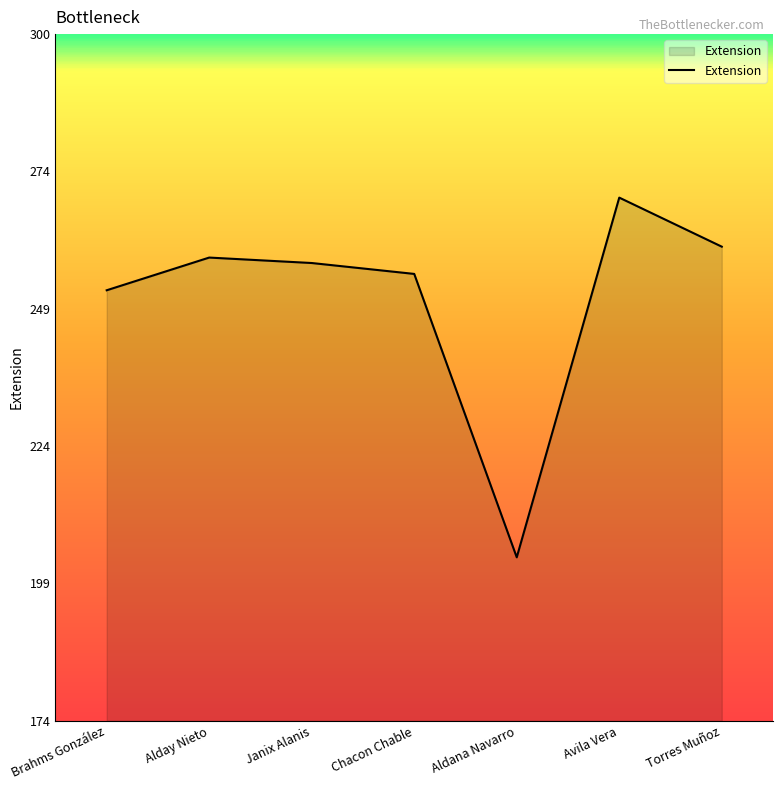

What is the ratio of the value at Janix Alanis to the value at Alday Nieto?

1.0